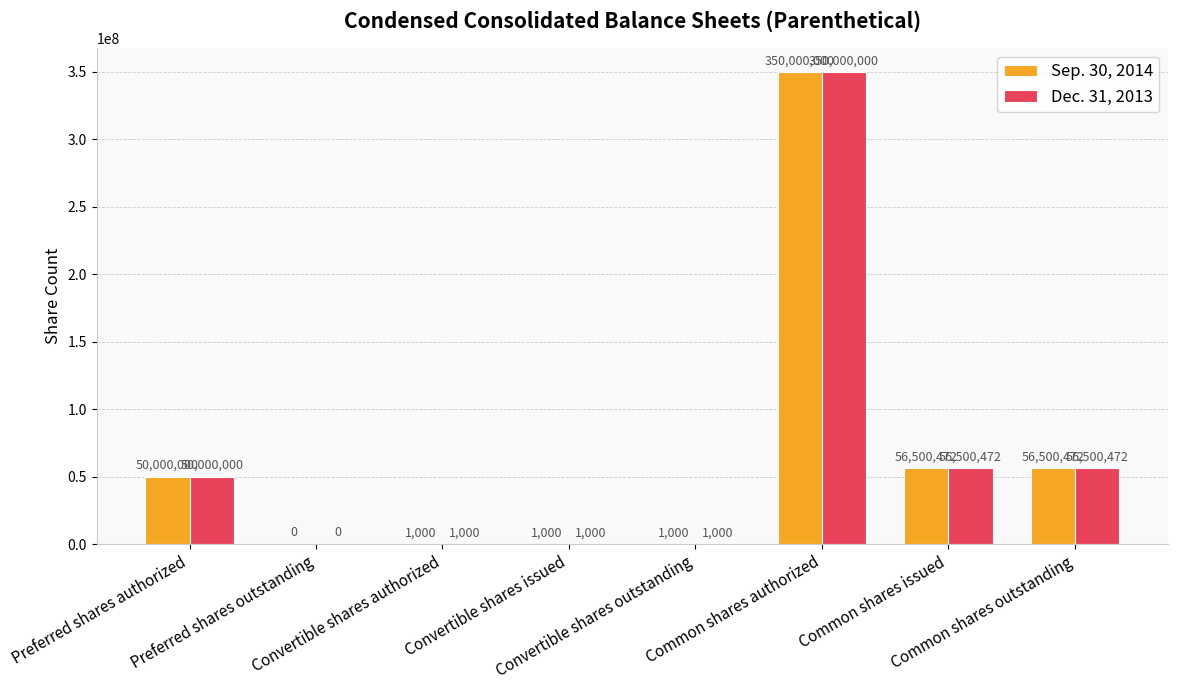

What are all the series names shown in the legend?

Sep. 30, 2014, Dec. 31, 2013